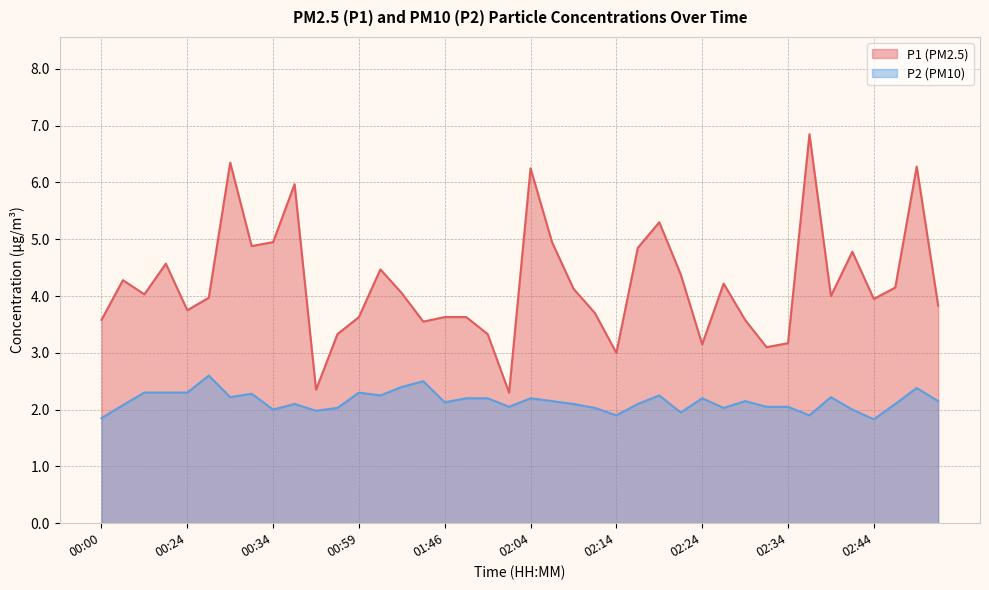

True or false: P1 and P2 cross at least once.

False